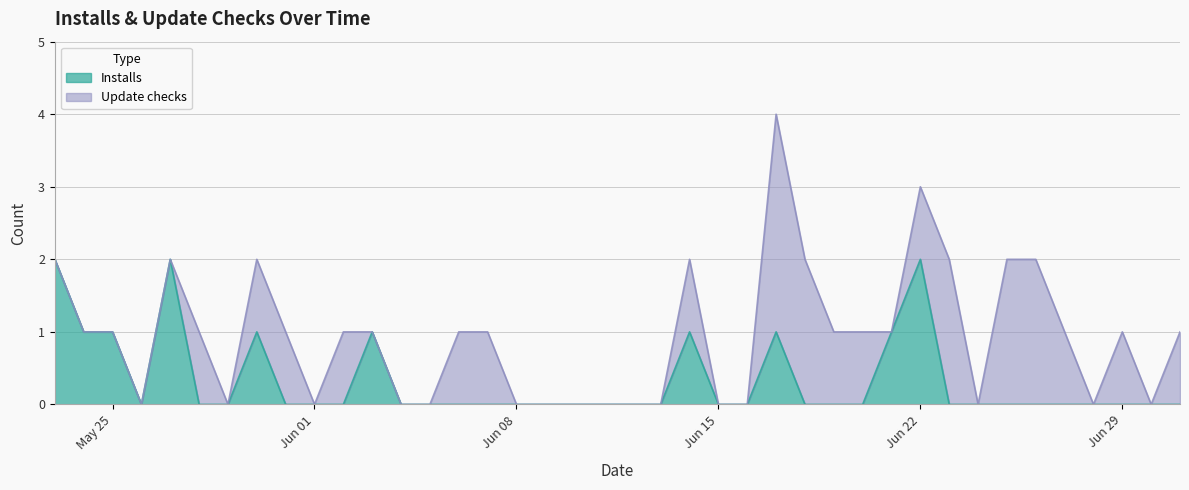

What is the label of the 28th point from the left?

2020-06-19